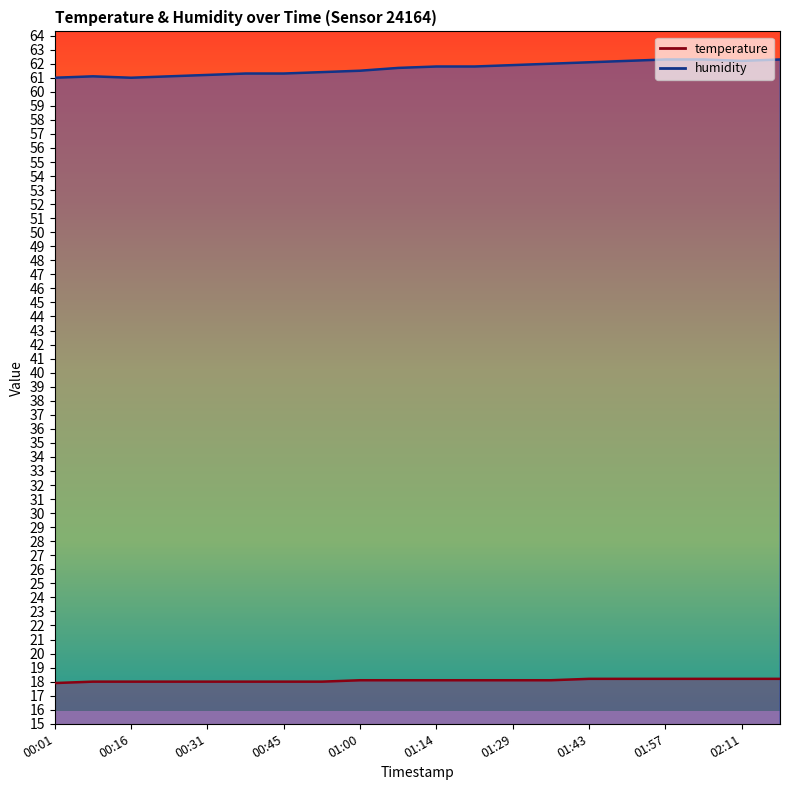

Count the temperature values in the range 18 to 19.

19